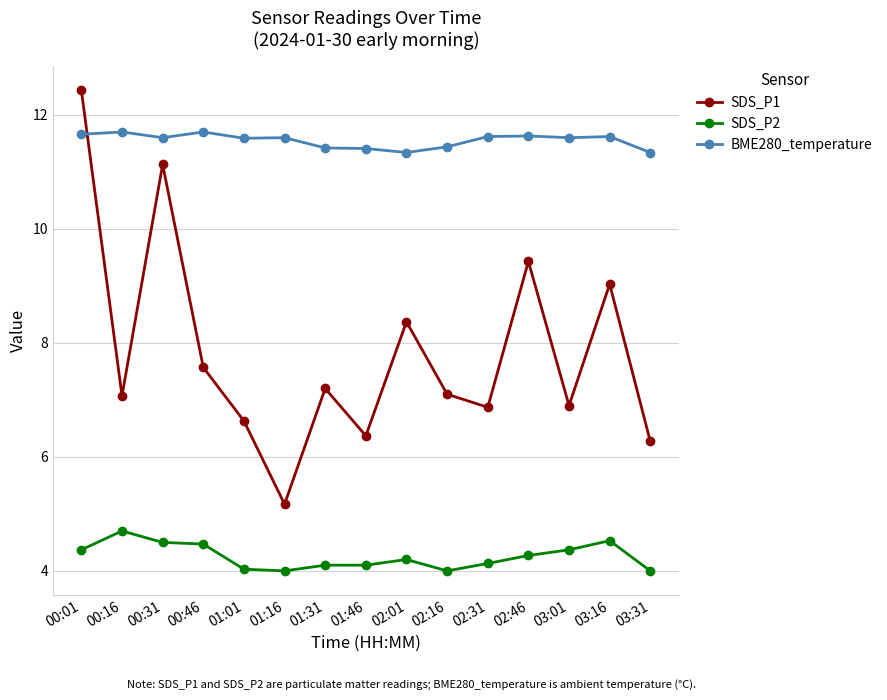

What are all the series names shown in the legend?

SDS_P1, SDS_P2, BME280_temperature